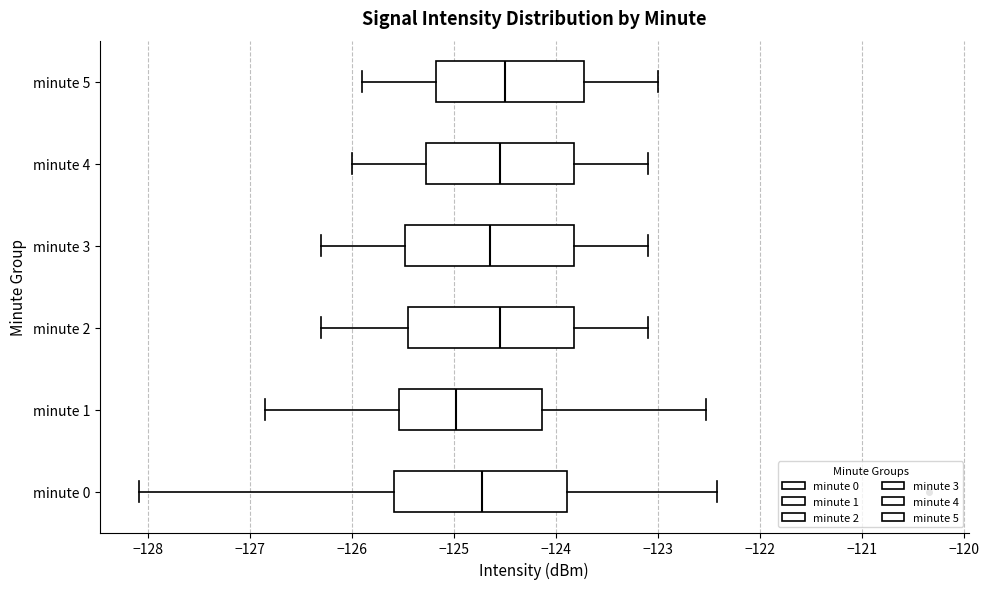

Reading bottom to top, transcribe this box plot: for each box, give where its median line is, the range the box spans, and where its two whiskers end, as read against the x-axis. The values are not printed on the chart, so give them approximately, as read against the axis.

minute 0: median -124.7, box -125.6 to -123.9, whiskers -128.1 to -122.4
minute 1: median -125.0, box -125.5 to -124.1, whiskers -126.9 to -122.5
minute 2: median -124.5, box -125.4 to -123.8, whiskers -126.3 to -123.1
minute 3: median -124.6, box -125.5 to -123.8, whiskers -126.3 to -123.1
minute 4: median -124.5, box -125.3 to -123.8, whiskers -126.0 to -123.1
minute 5: median -124.5, box -125.2 to -123.7, whiskers -125.9 to -123.0